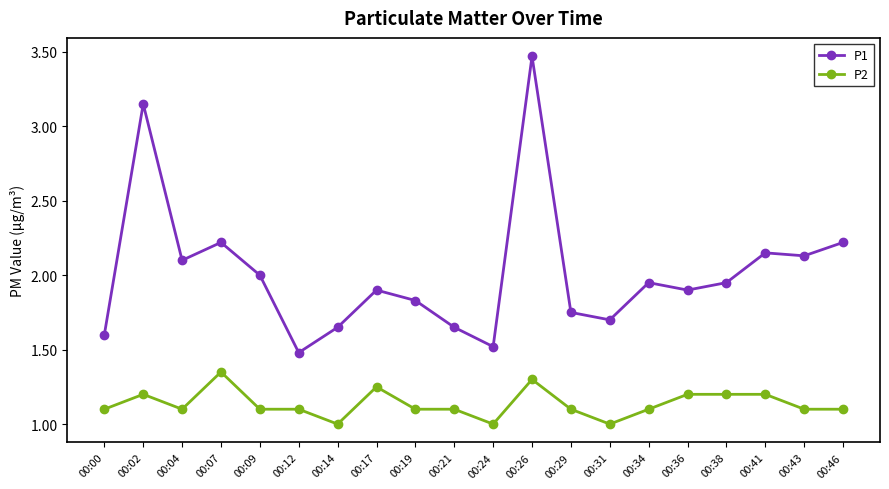

True or false: P2 and P1 cross at least once.

False